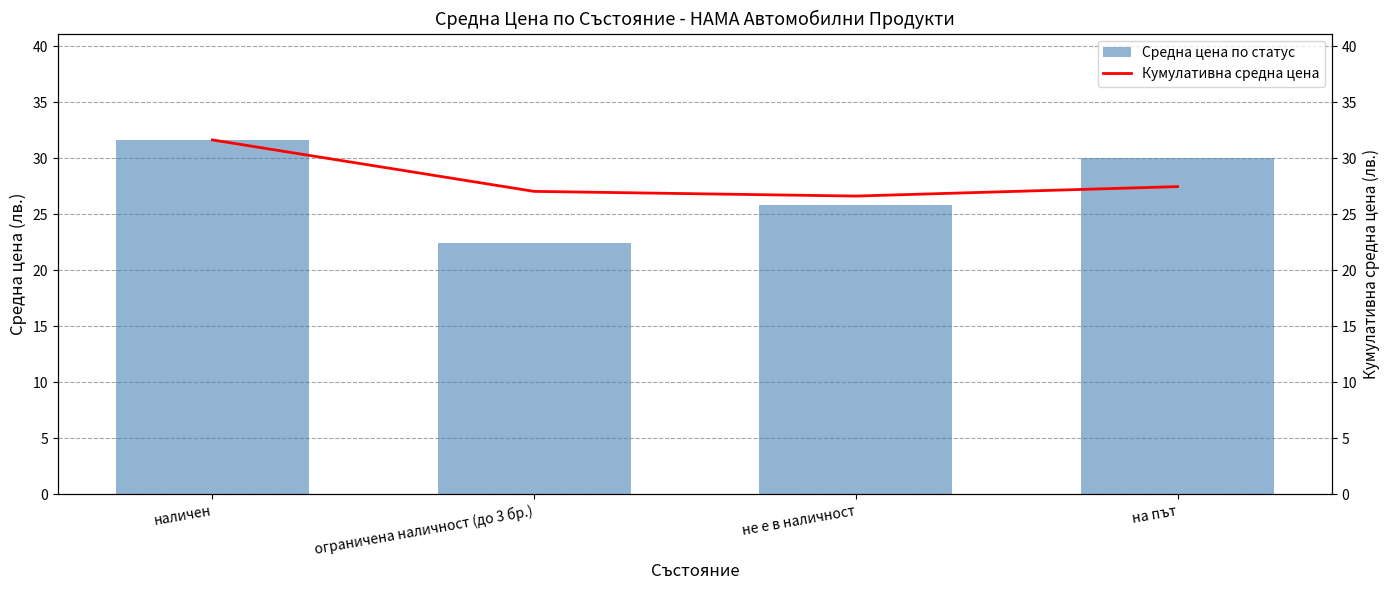

Where does the Средна цена по статус series first go above 30?

наличен